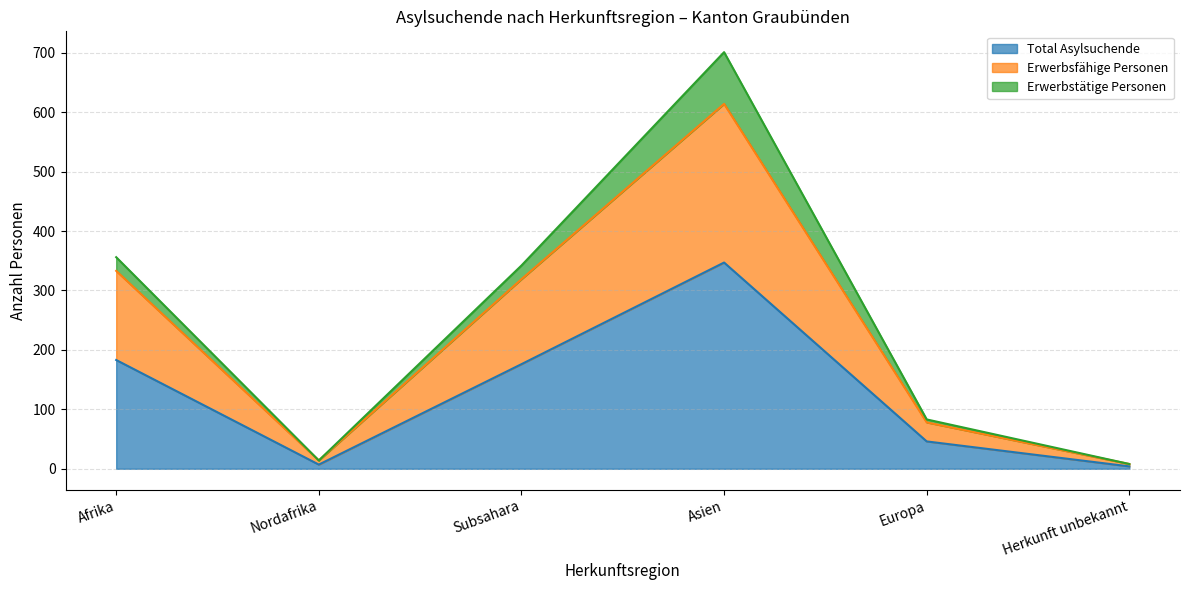

The Total Asylsuchende series shows 176 at Subsahara. True or false?

True